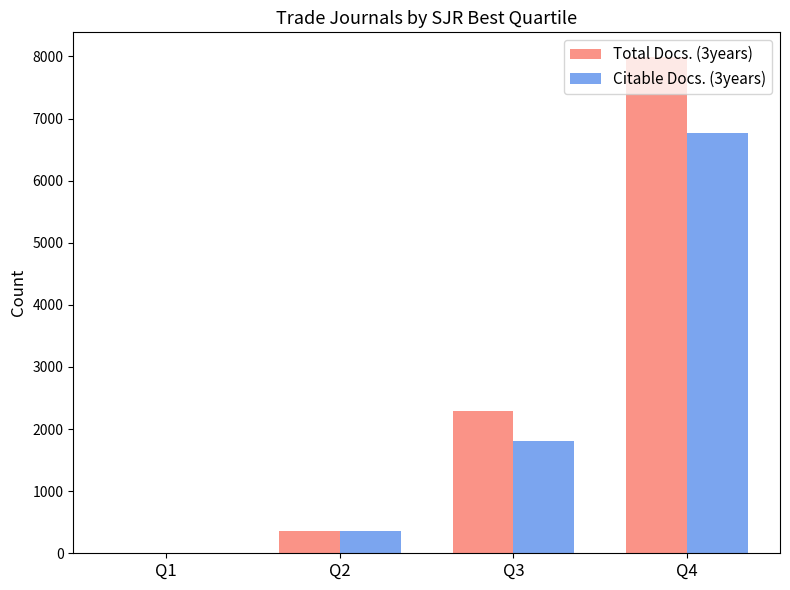

Which category has the highest value in the Total Docs. (3years) series?

Q4